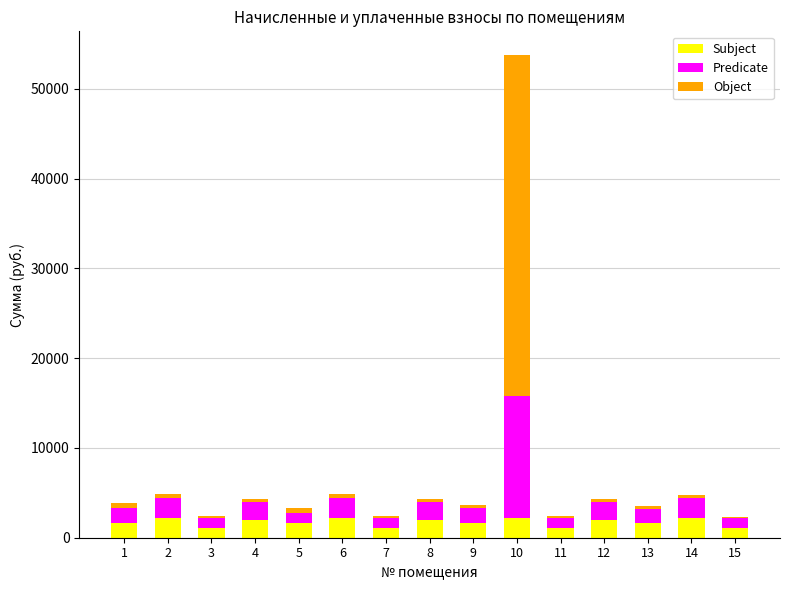

What is the sum of the Subject values at 15 and 10?

3318.9